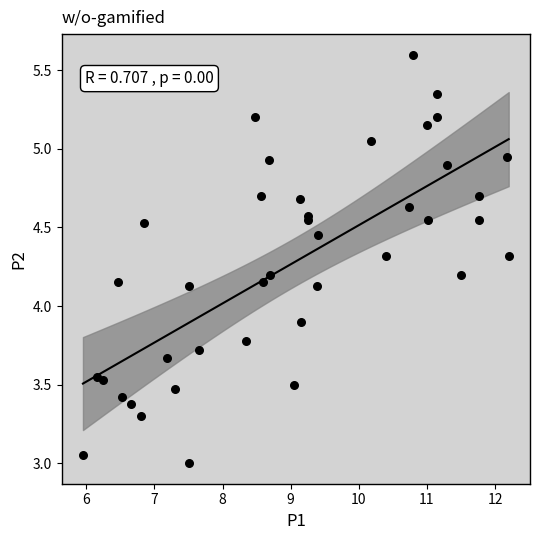

What Y value in the scatter plot is closest to 4?

3.9